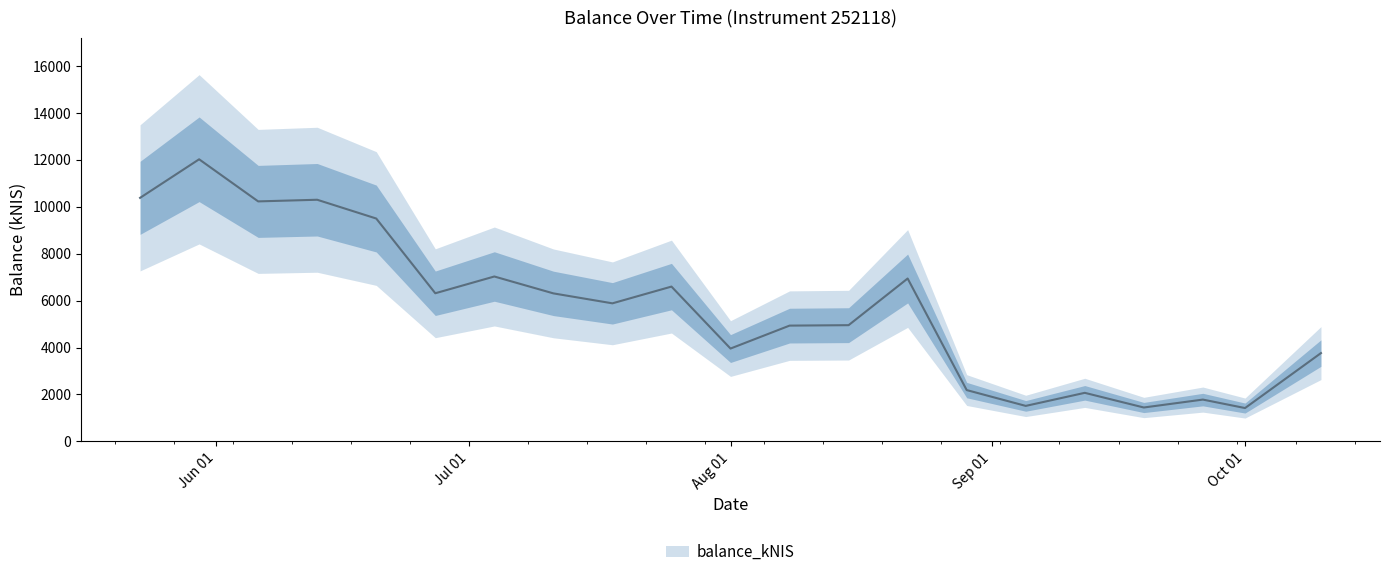

List the labels in order of value, smallest first.

2024-10-01, 2024-09-19, 2024-09-05, 2024-09-26, 2024-09-12, 2024-08-29, 2024-10-10, 2024-08-01, 2024-08-08, 2024-08-15, 2024-07-18, 2024-07-11, 2024-06-27, 2024-07-25, 2024-08-22, 2024-07-04, 2024-06-20, 2024-06-06, 2024-06-13, 2024-05-23, 2024-05-30